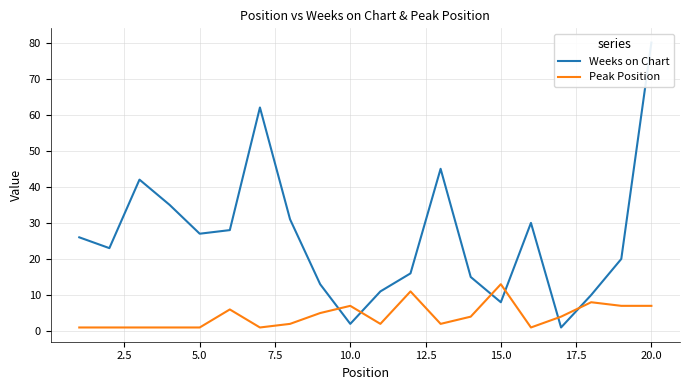

What position from the right is 15.0?

6